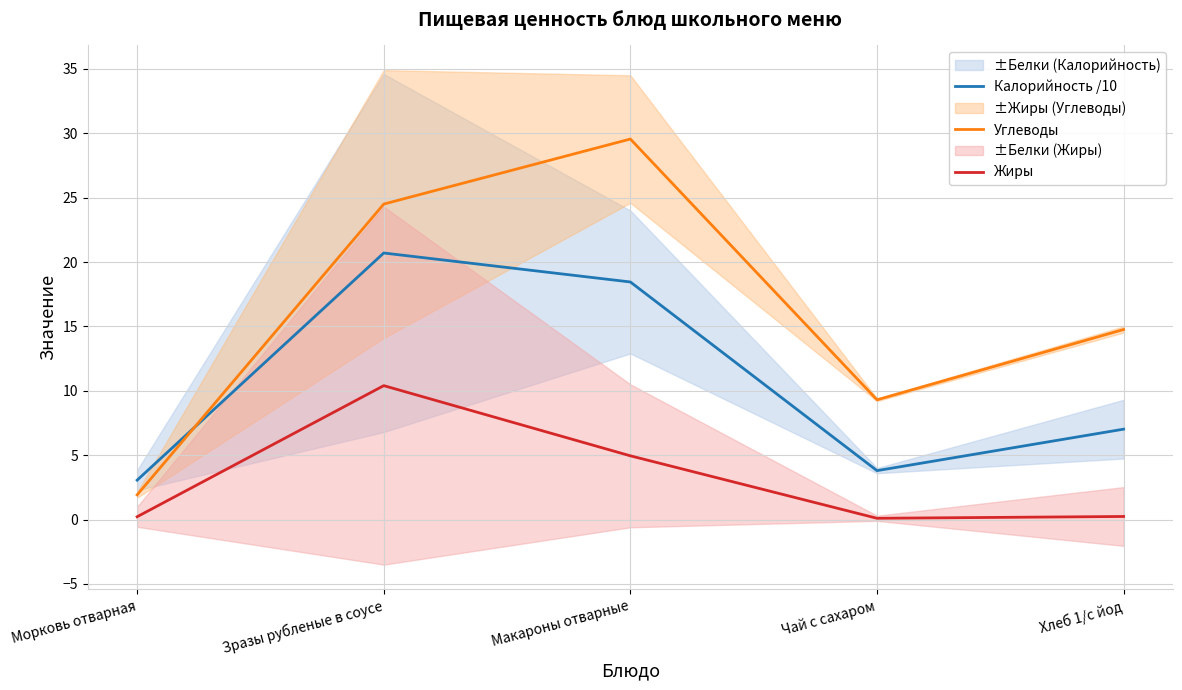

What value does the Калорийность /10 series have at Хлеб 1/с йод?

7.0